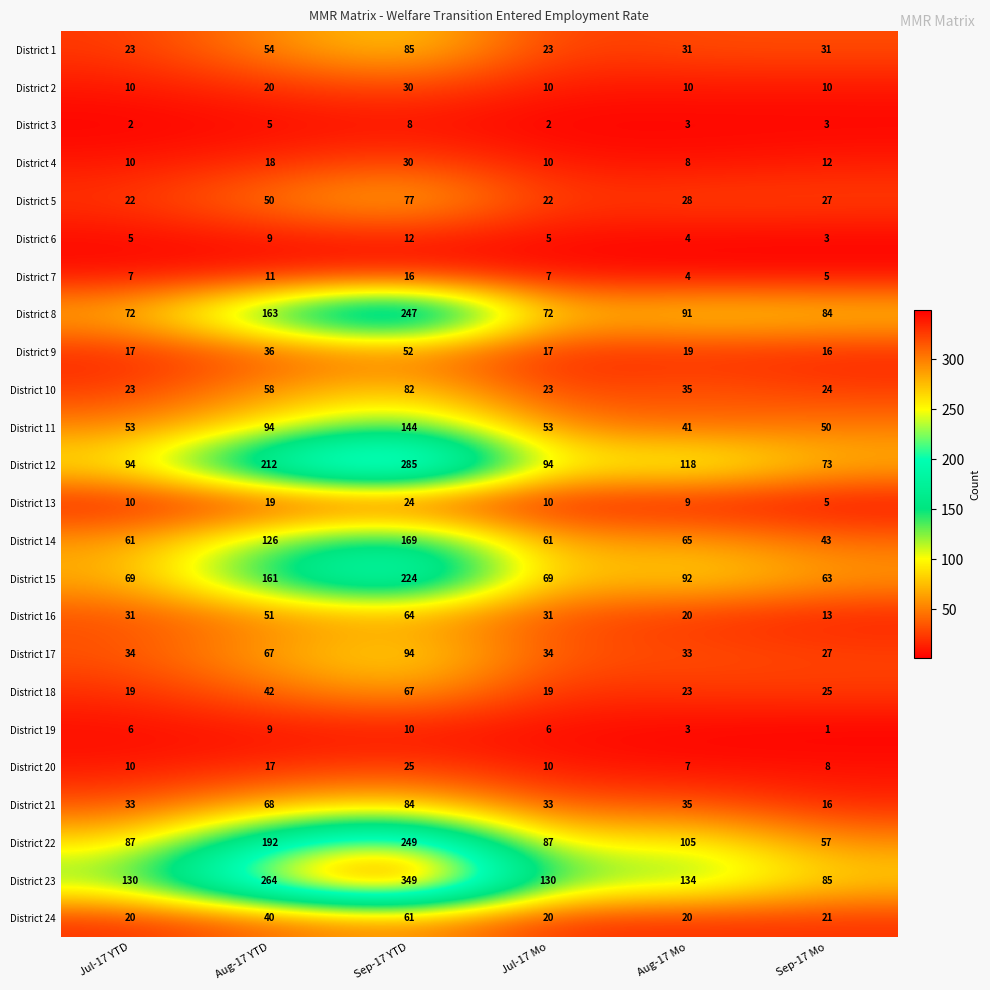

Which category has the highest value in the District 8 series?

Sep-17 YTD